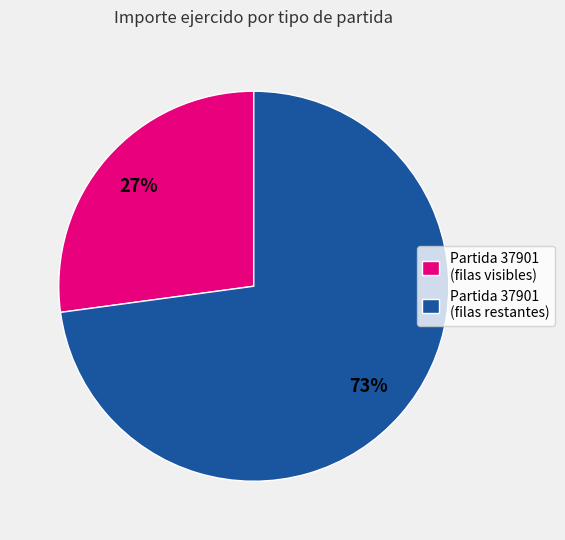

True or false: Partida 37901 (filas visibles) accounts for 27% of the total.

True